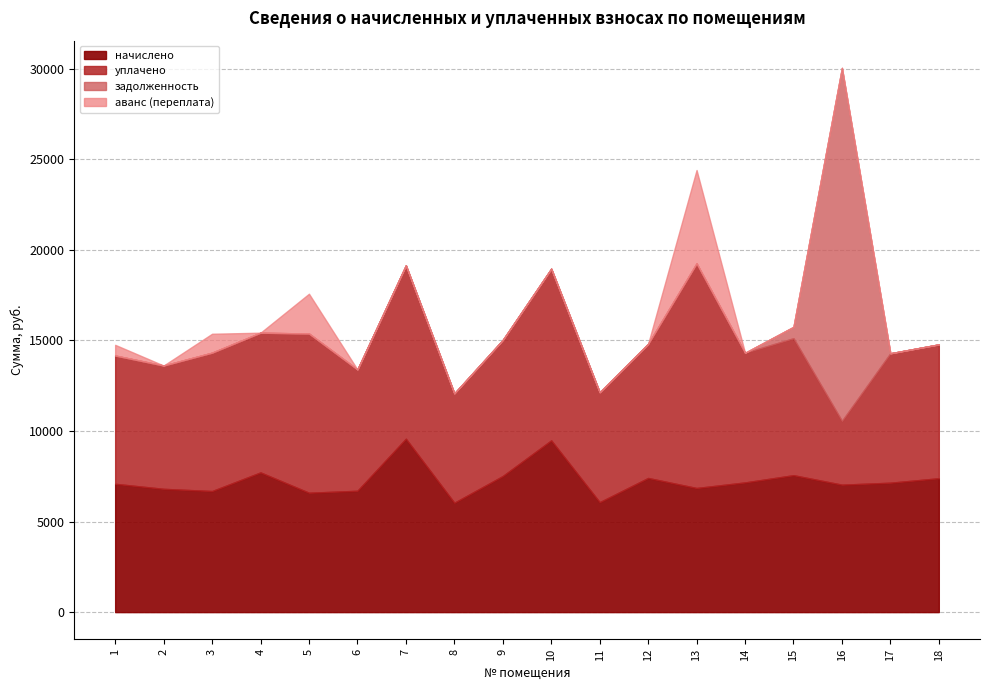

Where is the first local maximum for задолженность?

16